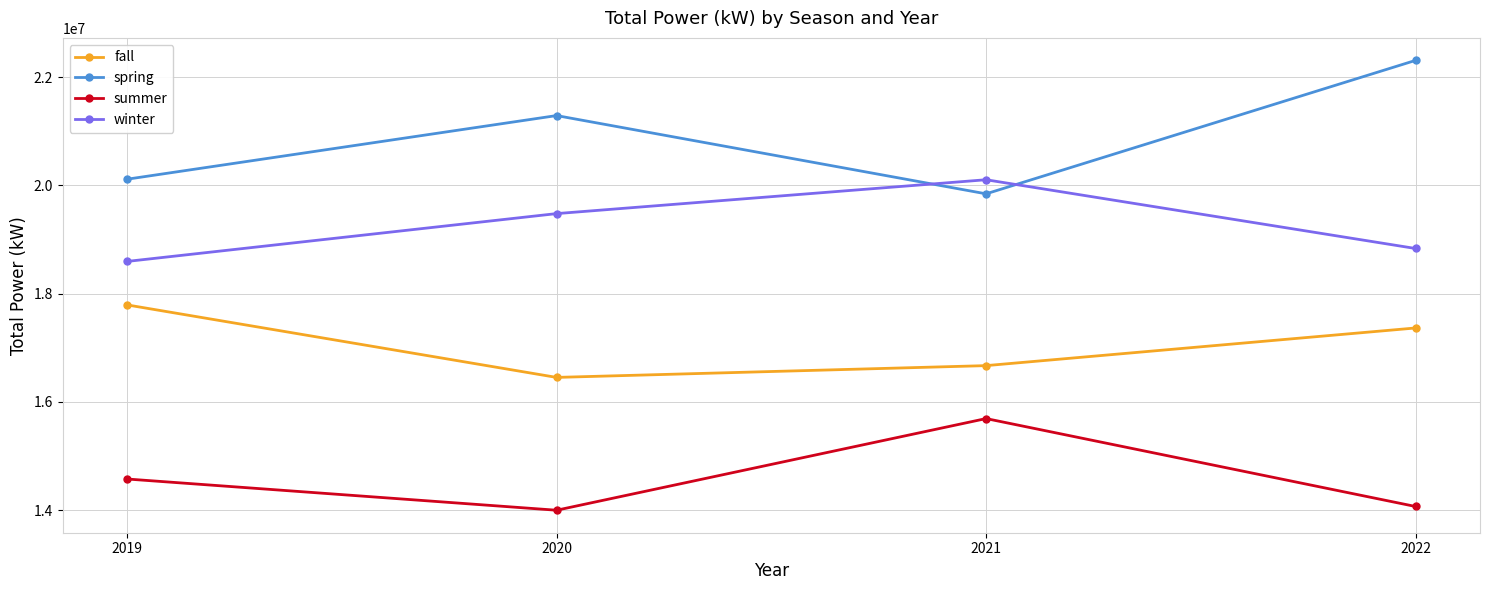

What is the difference between the highest and lowest values at 2022?

8240587.3